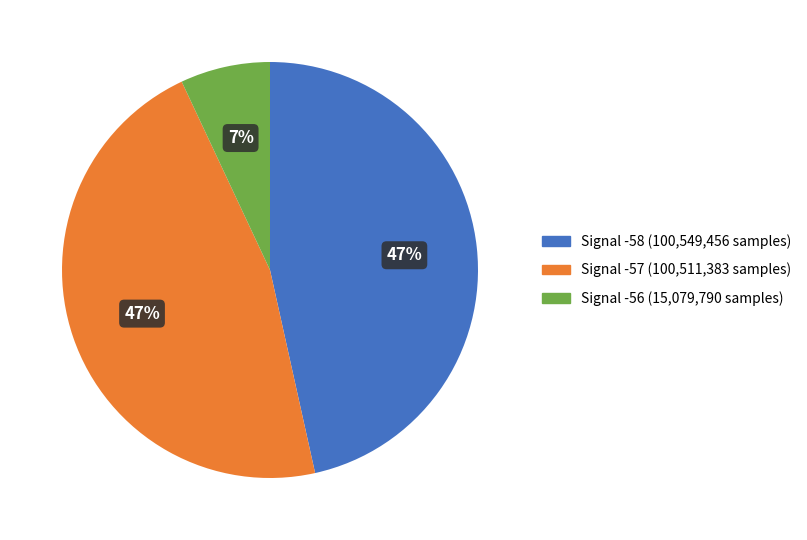

How many segments does this pie chart have?

3